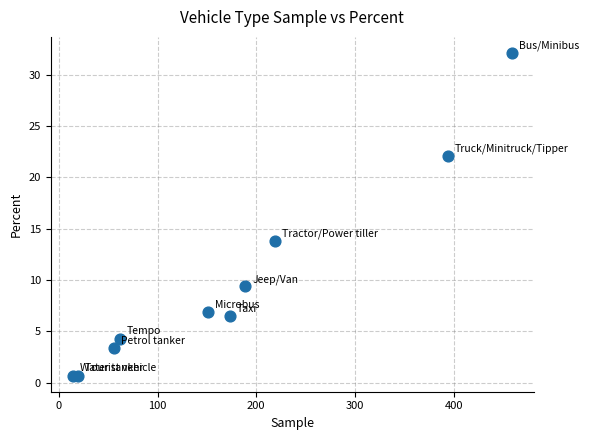

What is the range of Y values (max minus min)?

31.4